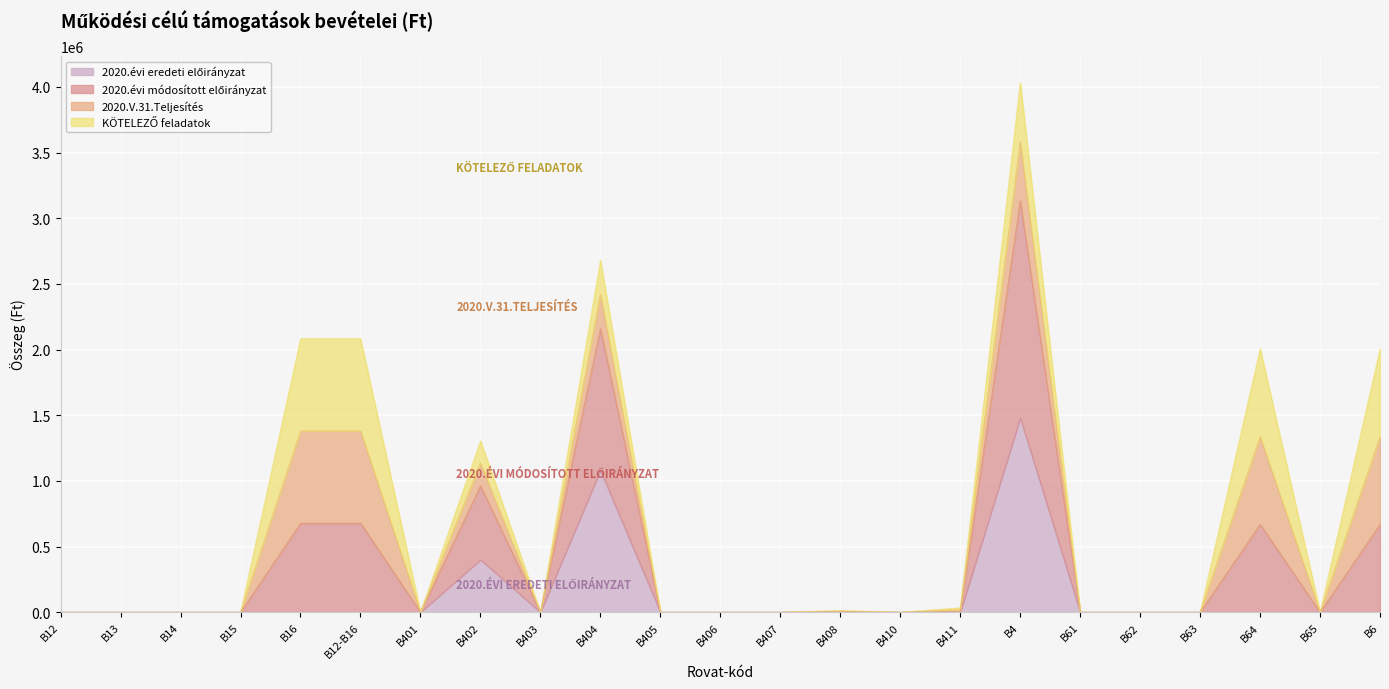

What position from the left is B65?

22